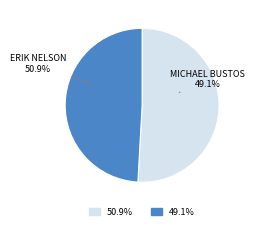

To the nearest percent, what is the difference between the Erik Nelson & Abel g and Jacob Forstall & Michael Bustos slice percentages?

2%